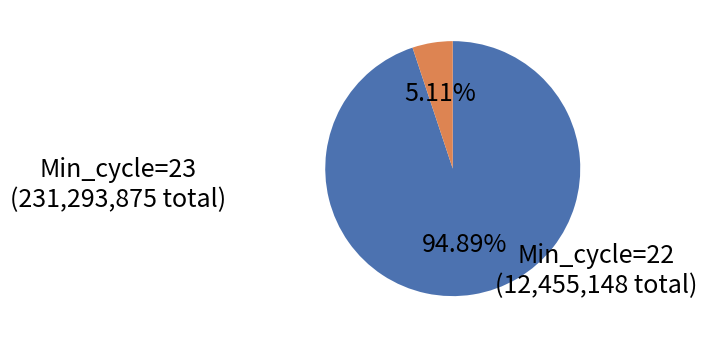

Is there any slice that represents more than half of the pie?

Yes